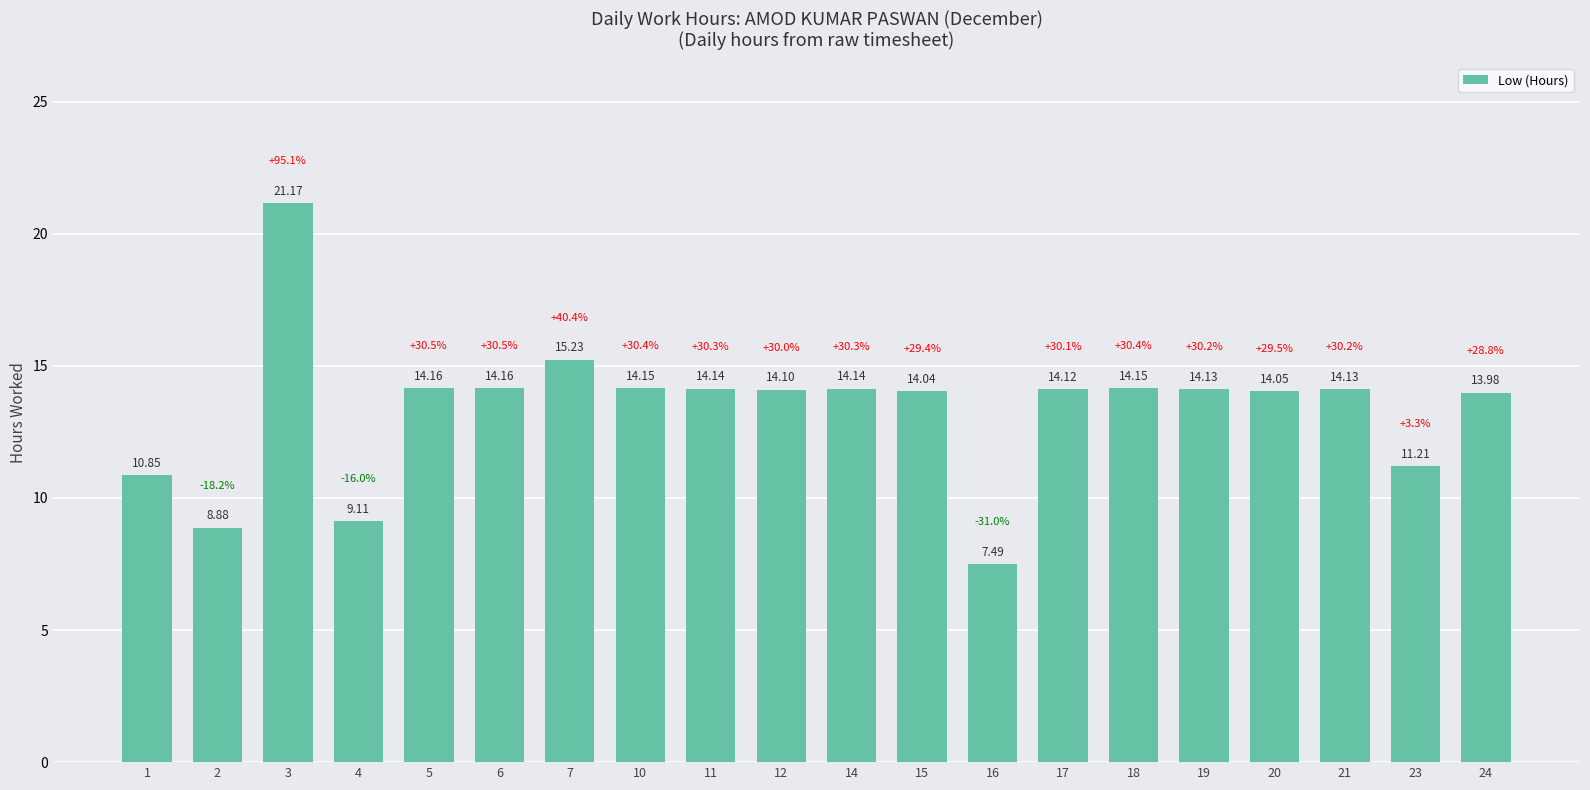

Is it true that the value at 21 is 21.1?

False